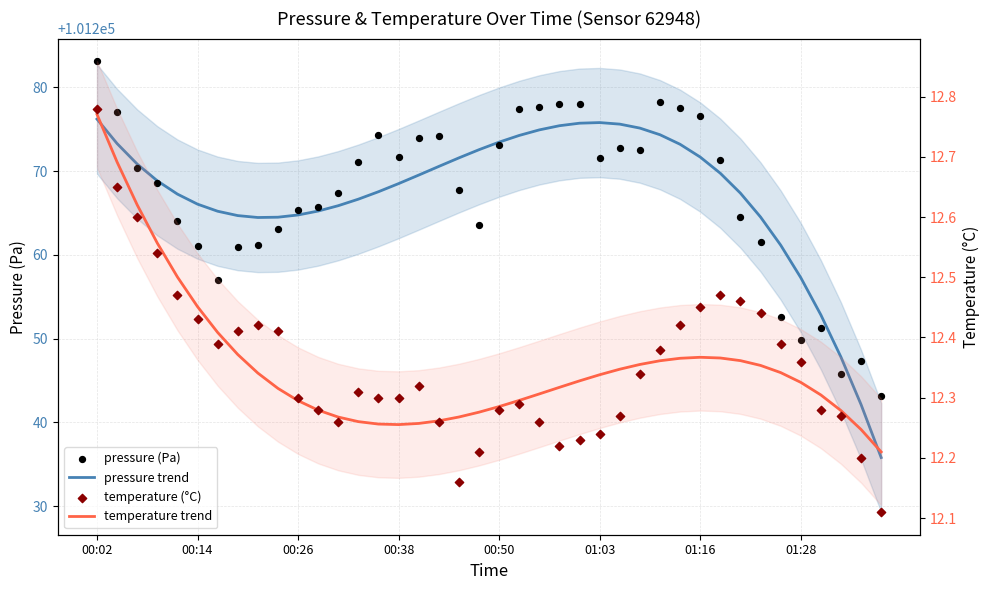

At how many categories does at least one series exceed 76277?

40